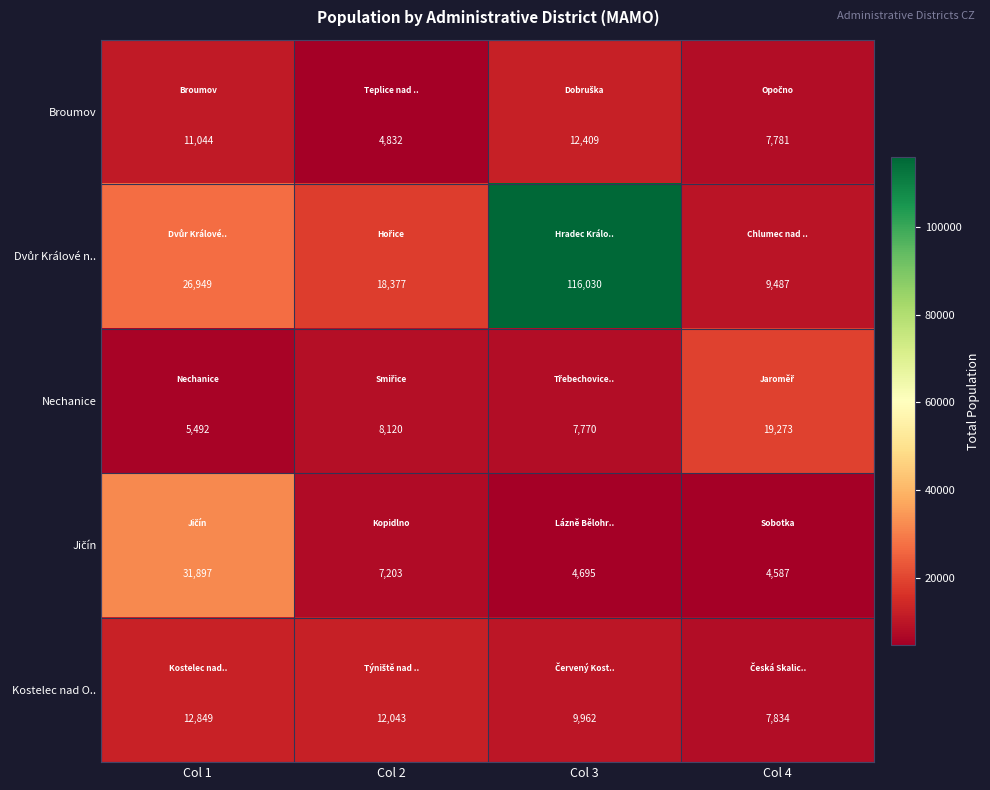

Which category has the highest value in the Kostelec nad O.. series?

Col 1